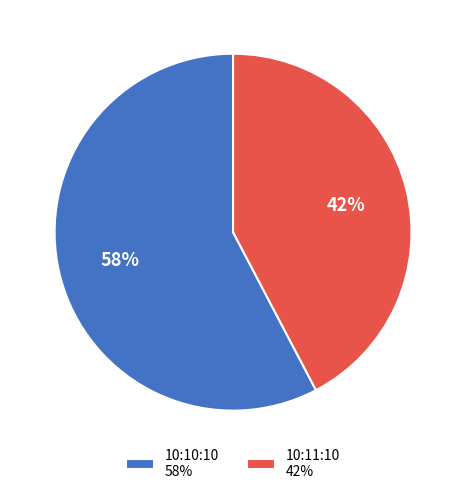

Which category accounts for the majority?

10:10:10 58%